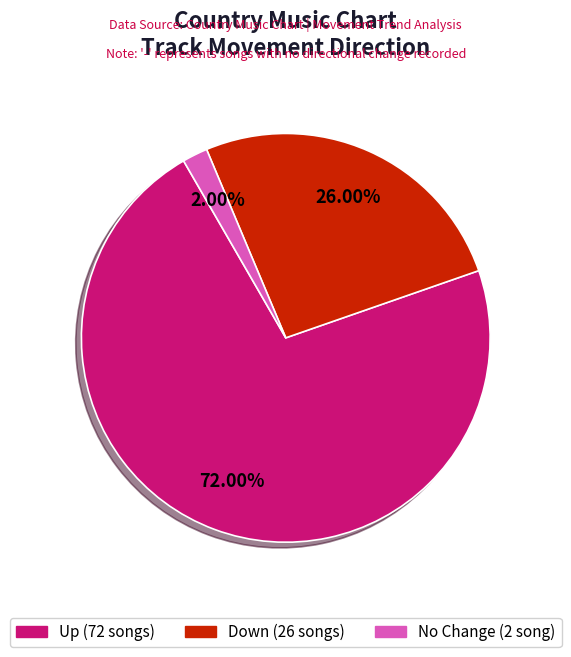

Does any single category account for the majority?

Yes